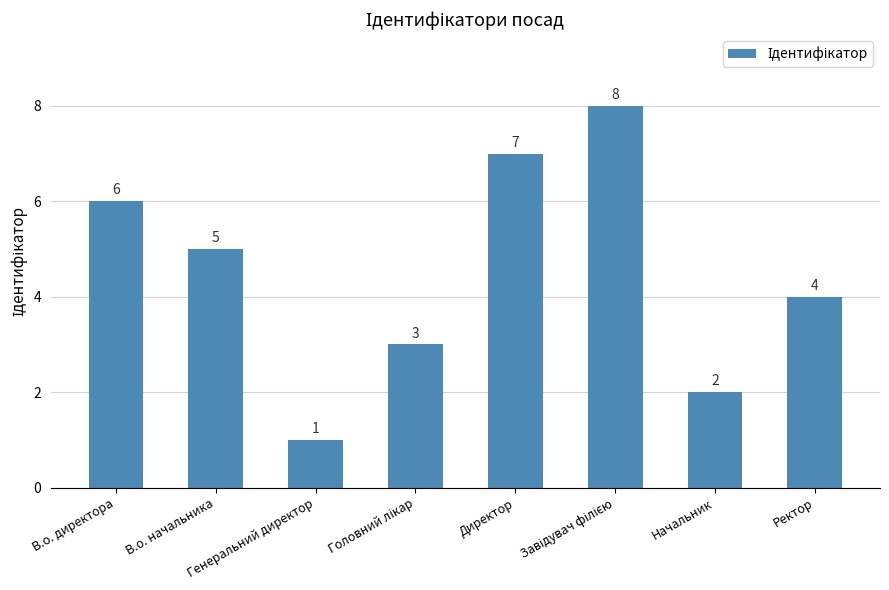

Is it true that the value at Ректор is 4?

True